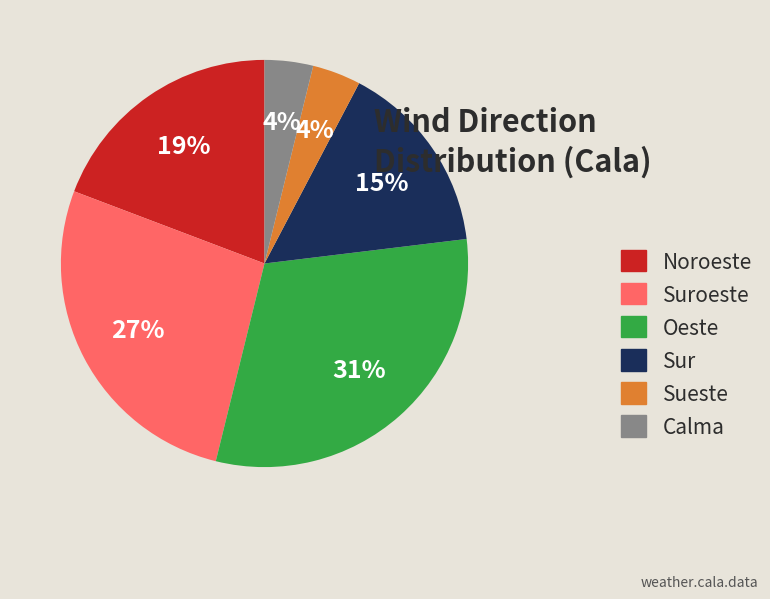

Is the sum of Noroeste and Calma greater than half?

No